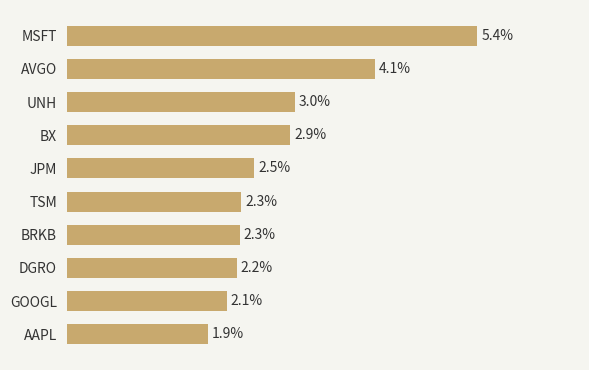

Where is the data nearest to the value 3?

UNH